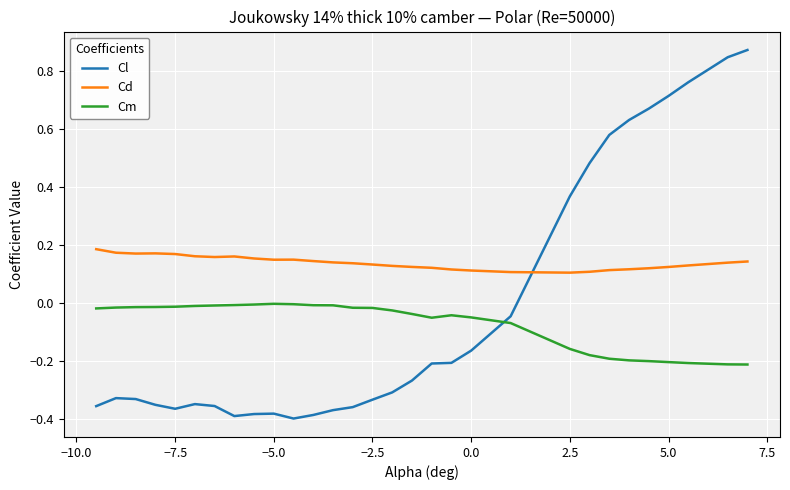

True or false: Cm has more than 1 interior local peaks.

True